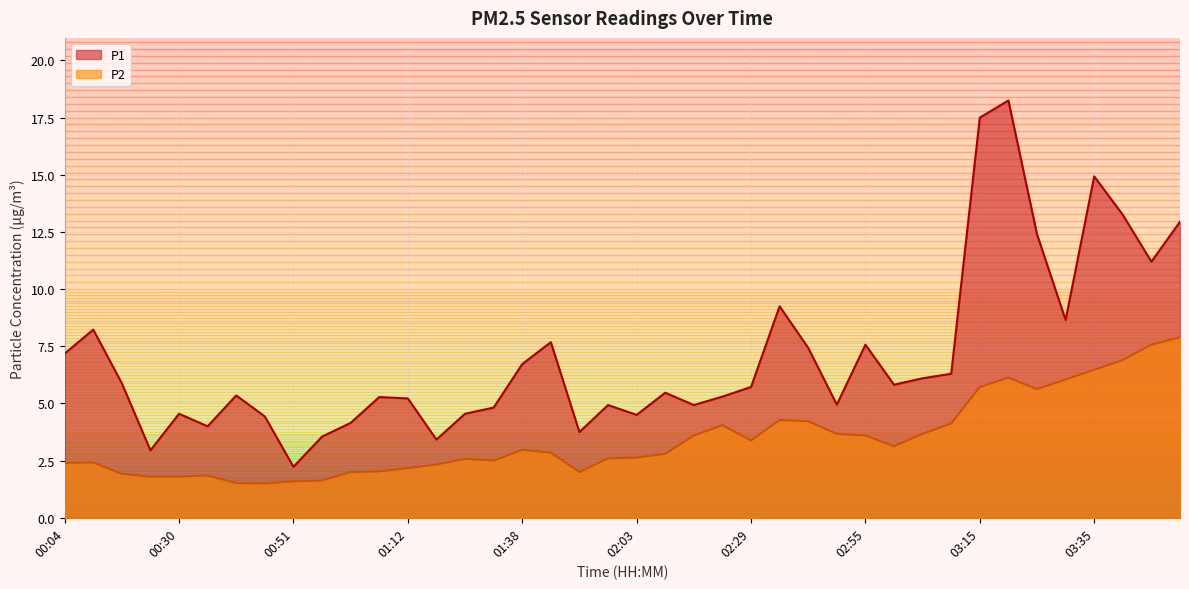

What is the label of the 4th point from the right?

03:35